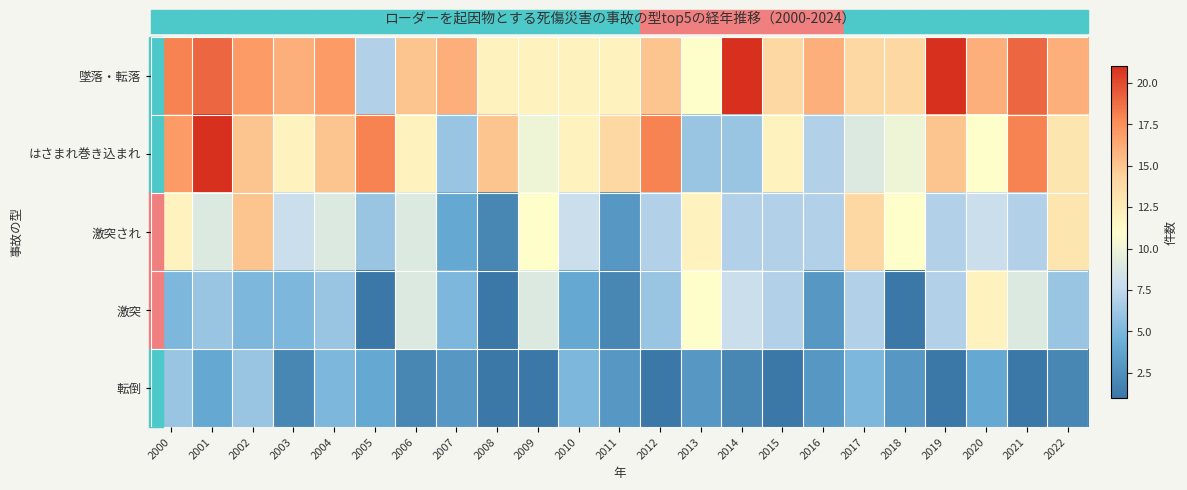

How many categories are shown in the chart?

23